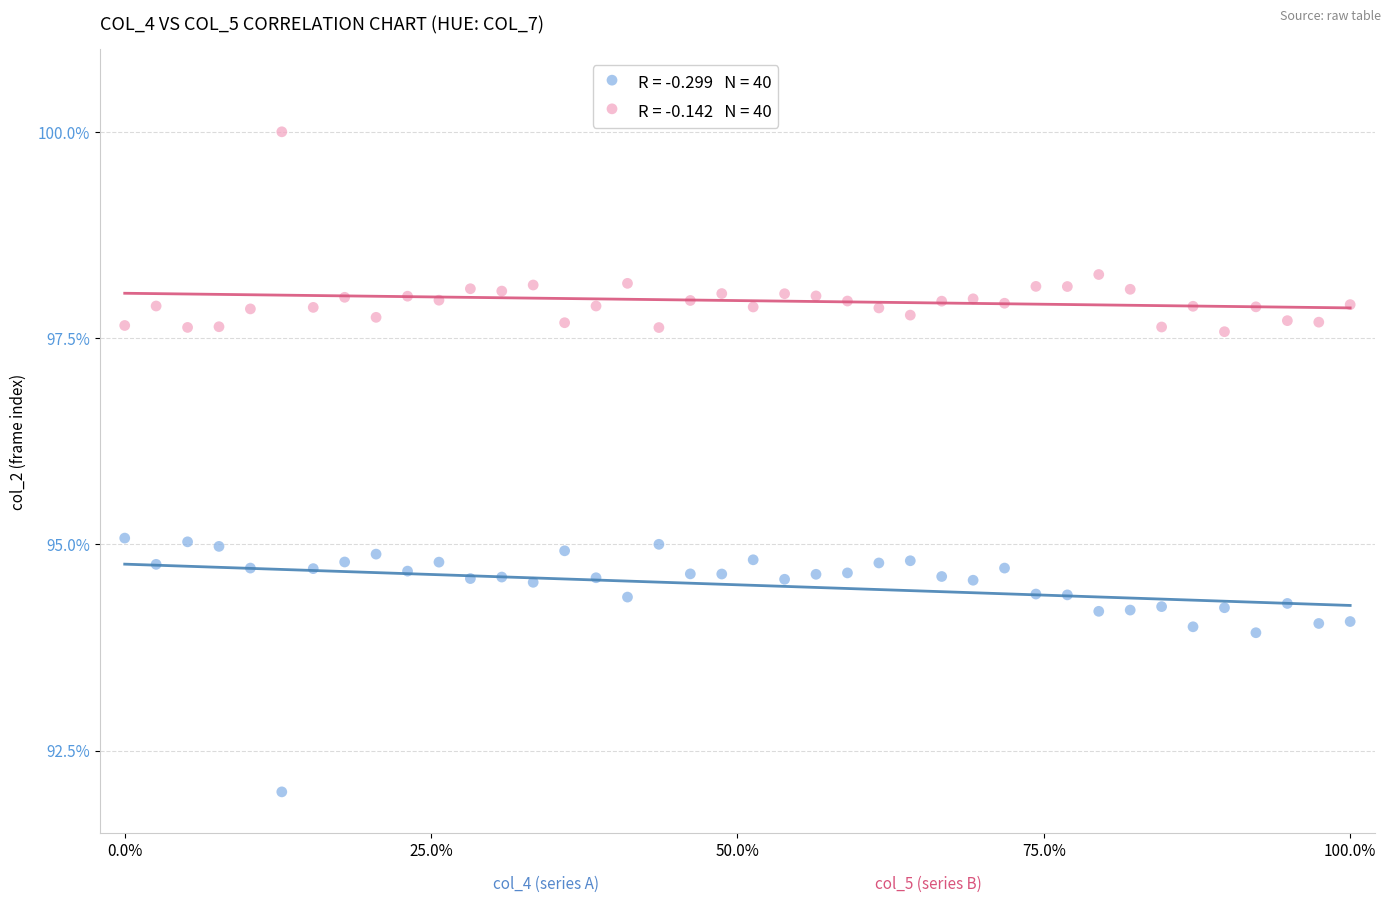

Across all data points, what is the range of X values (max minus min)?

100.0